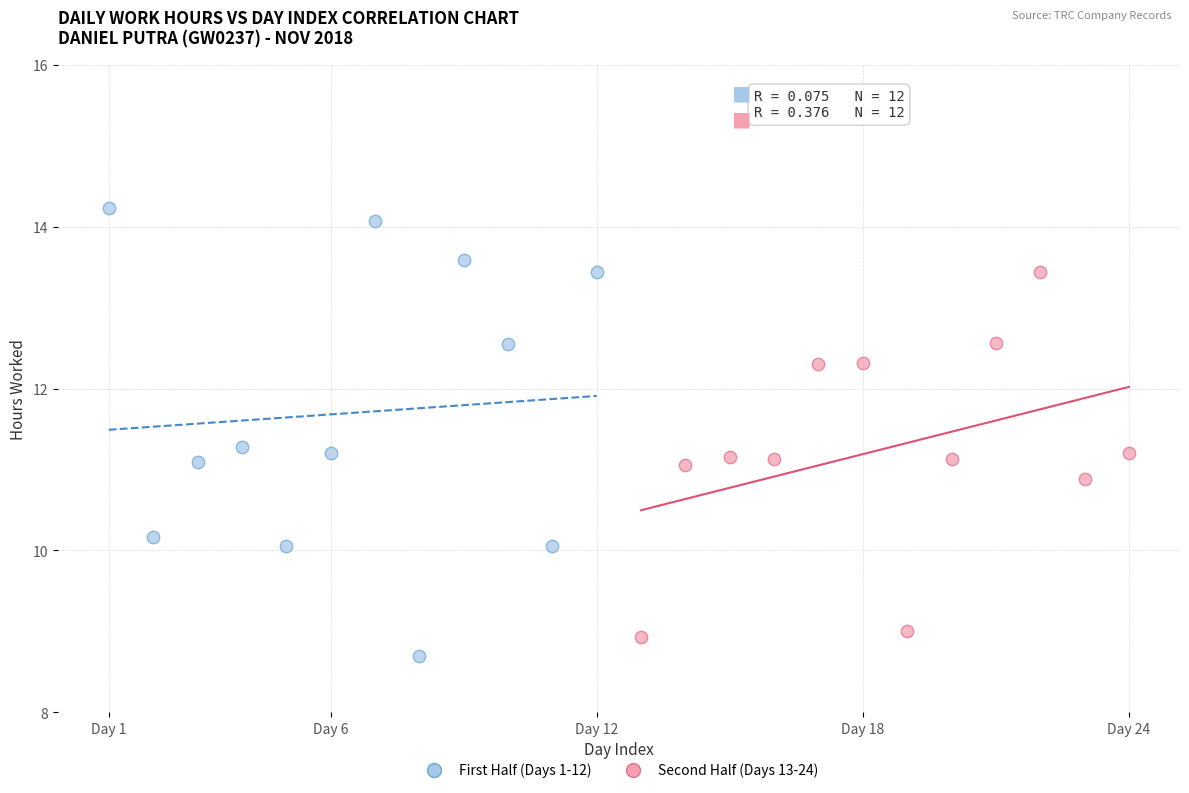

Which series contains the highest Y value?

First Half (Days 1-12)